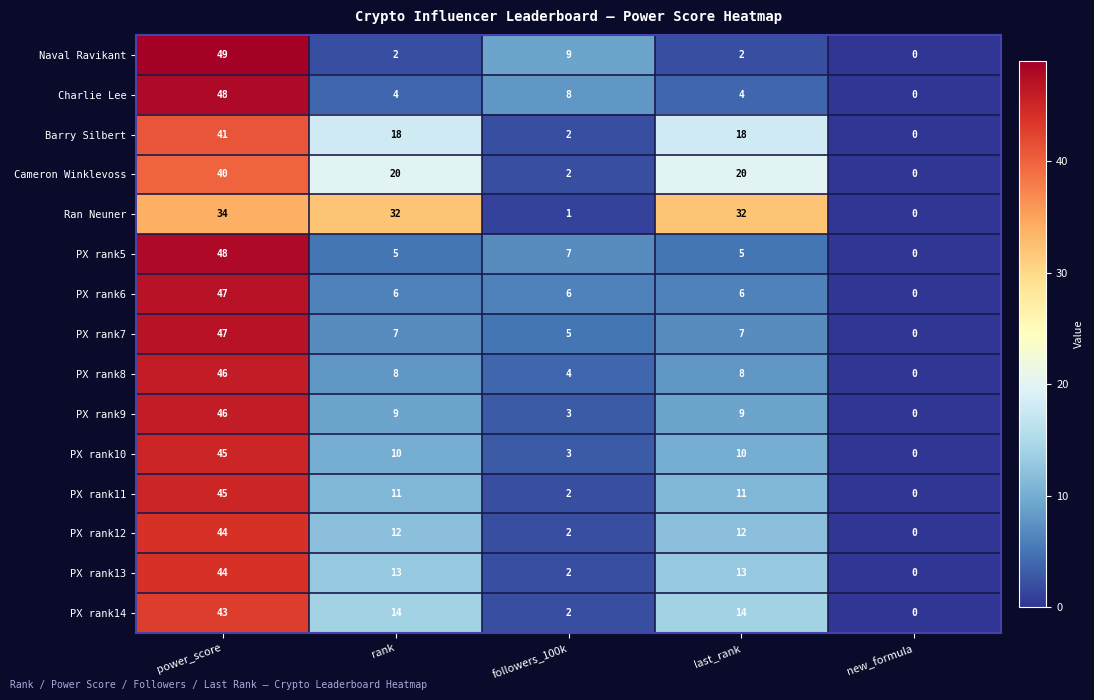

Where does the Ran Neuner series first go above 32?

power_score